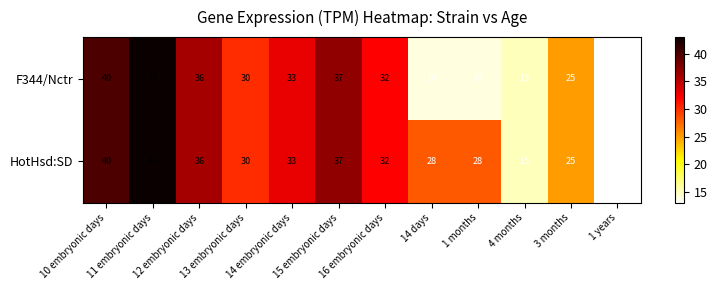

What is the difference between the maximum and second lowest values in the HotHsd:SD series?

28